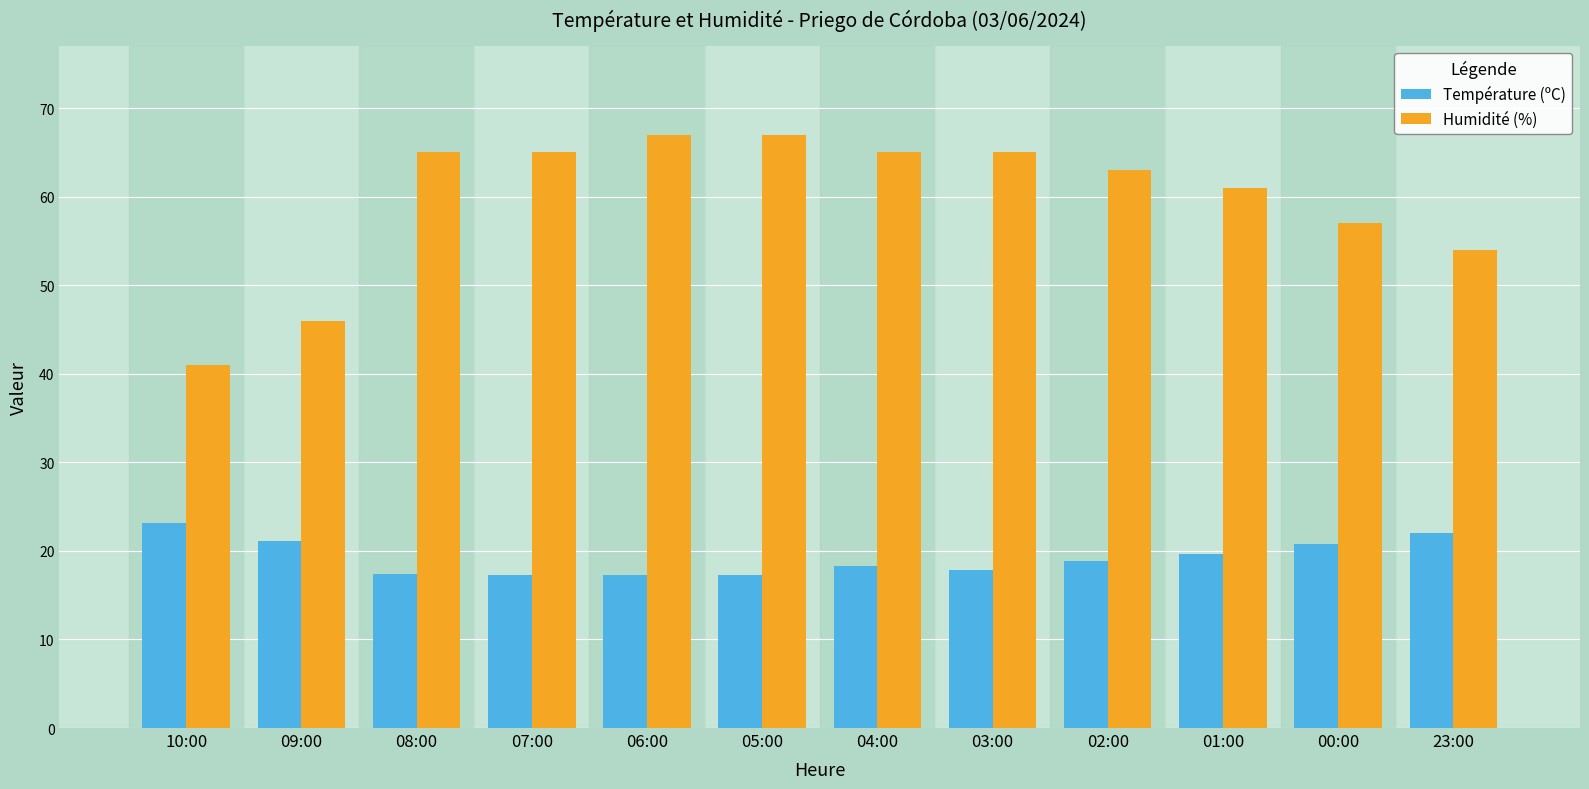

What is the label of the 6th bar from the left?

05:00